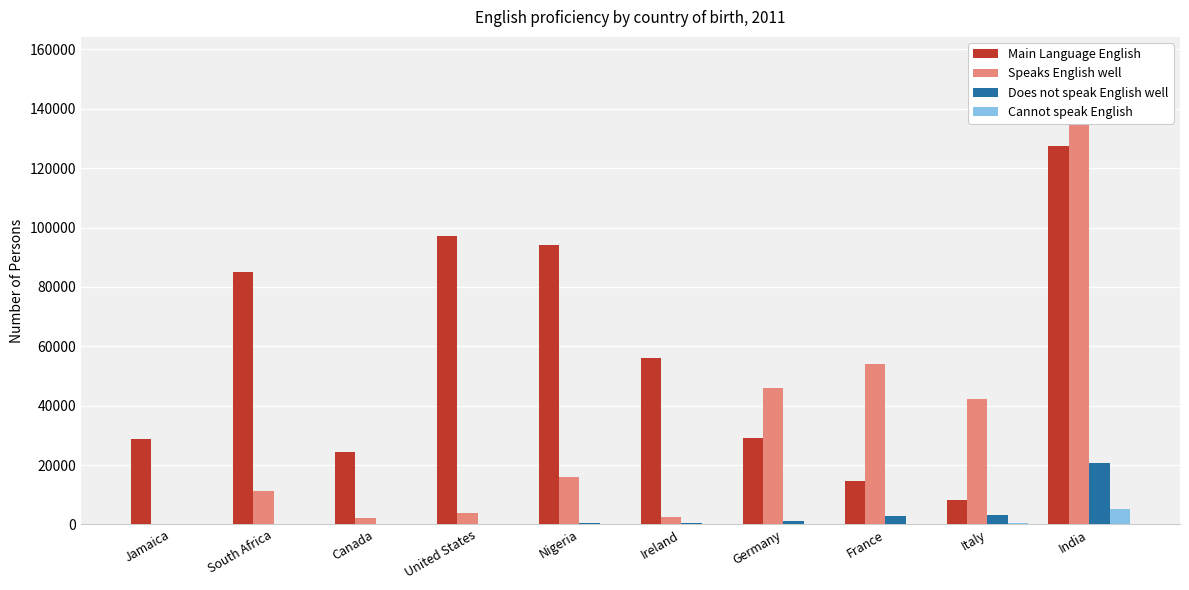

How many values in the Cannot speak English series exceed 104?

4